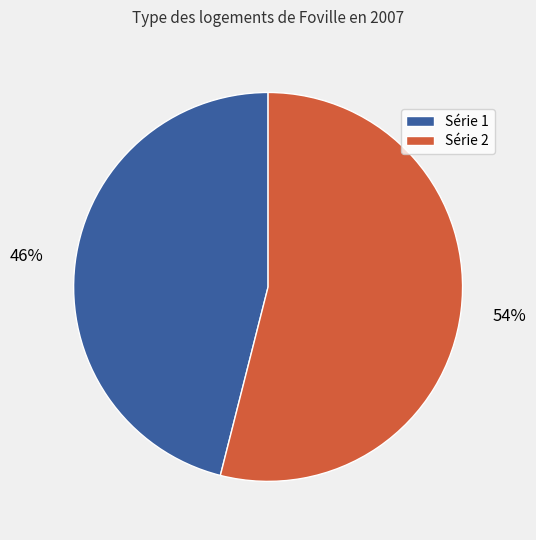

What percentage is the Série 1 slice, to the nearest percent?

46%